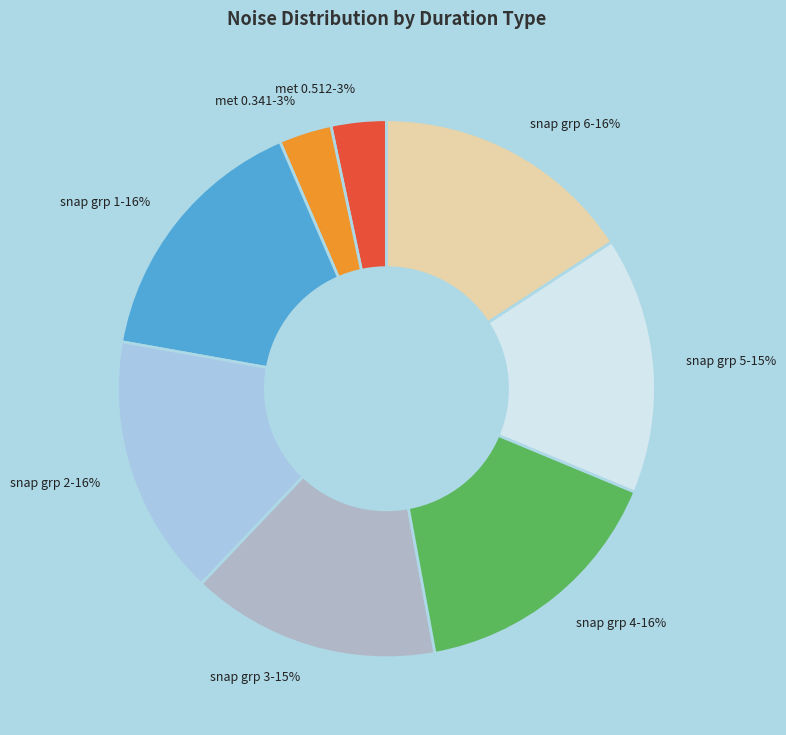

To the nearest percent, what is the average slice percentage?

12%